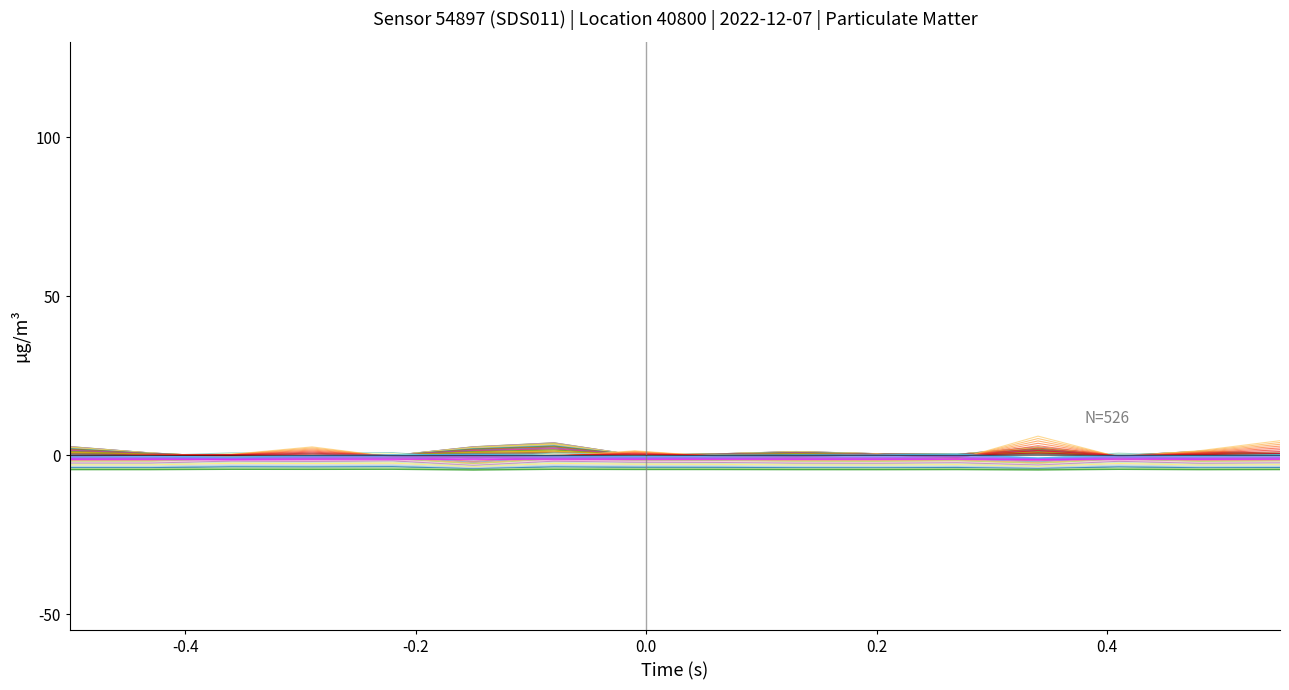

Does the chart display data point markers on the line(s)?

No